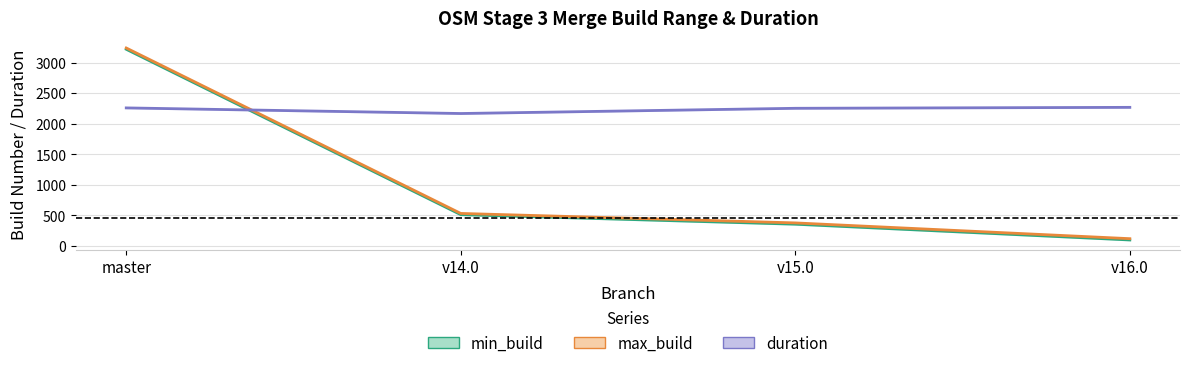

How many times do duration and max_build cross each other?

1